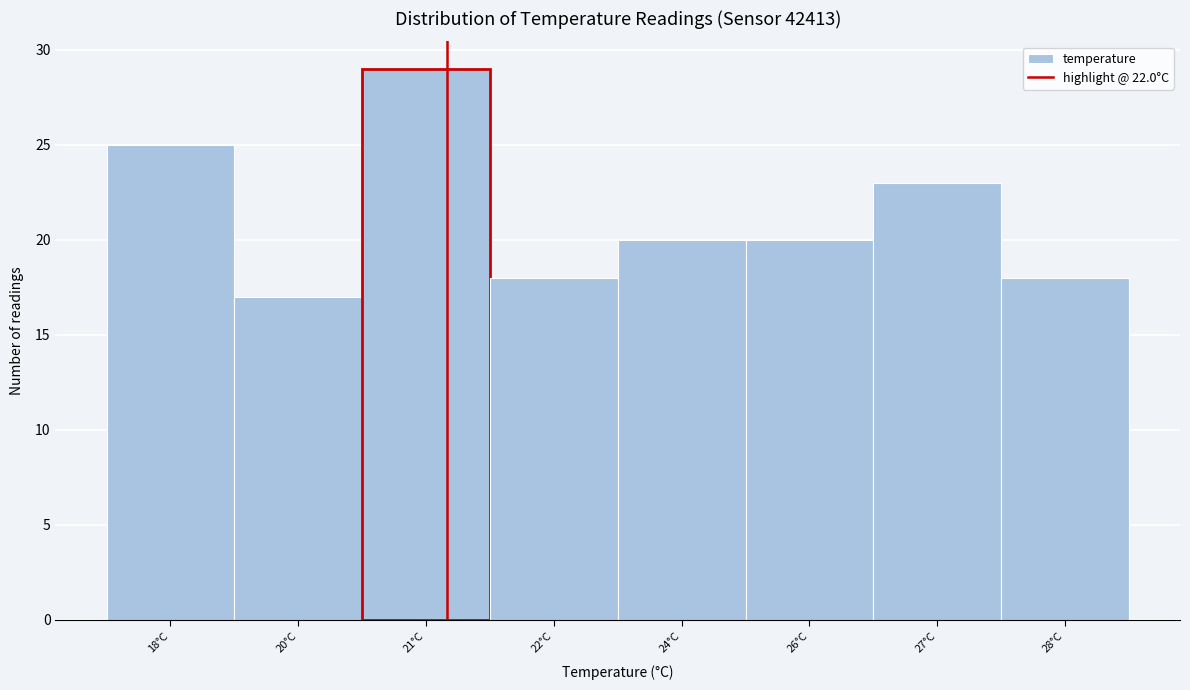

Reading right to left, list all the values displayed in this chart.

28°C=18	27°C=23	26°C=20	24°C=20	22°C=18	21°C=29	20°C=17	18°C=25